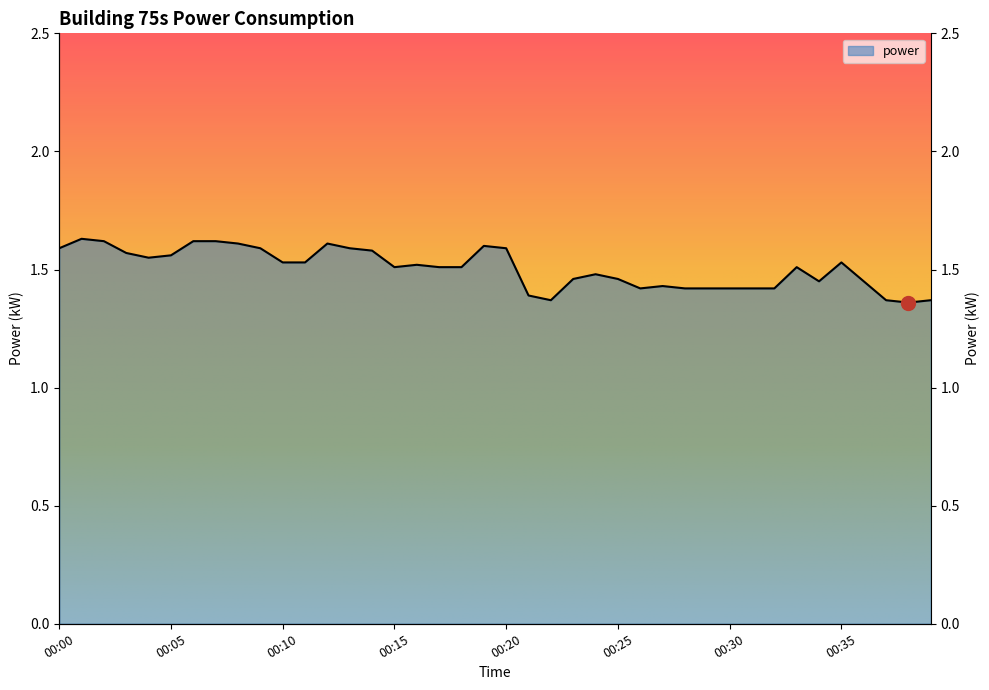

True or false: the data has more than 2 interior local peaks.

True